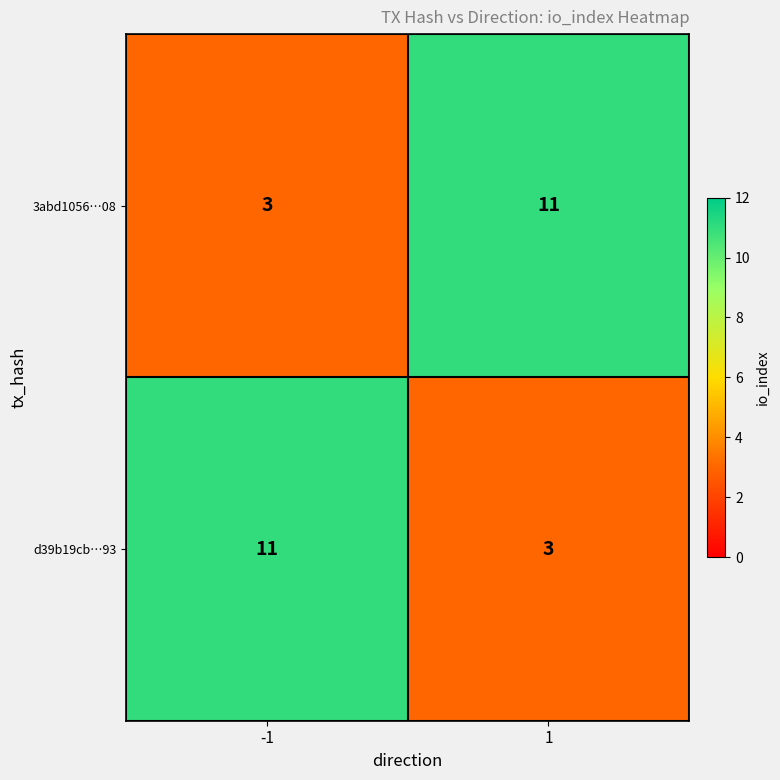

What is the spread (max minus min) of values at 1?

8